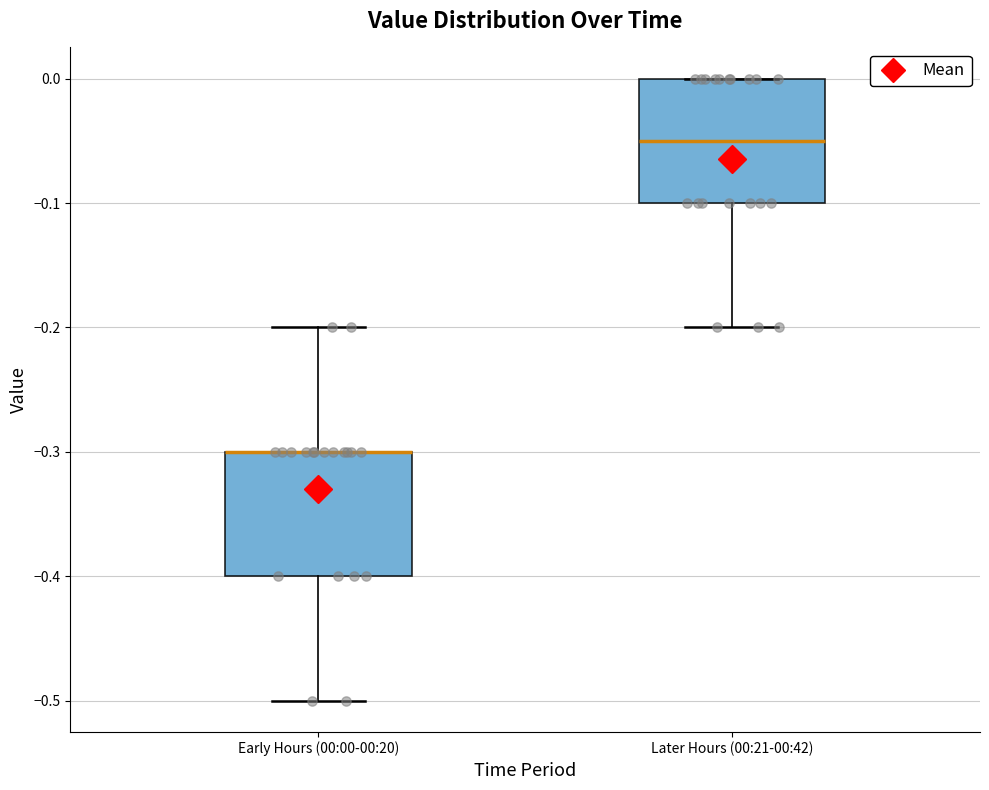

Reading left to right, read every box against the y-axis: the position of its median line, the range the box covers, and the ends of its whiskers. The values are not printed on the chart, so give them approximately, as read against the axis.

Early Hours (00:00-00:20): median -0.30 (drawn on the box's upper edge), box -0.40 to -0.30, whiskers -0.50 to -0.20
Later Hours (00:21-00:42): median -0.05, box -0.10 to 0.00, whiskers -0.20 to 0.00